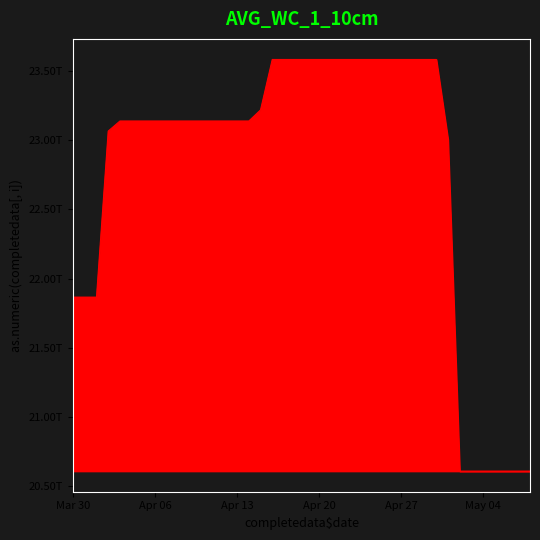

Does the chart display data point markers on the line(s)?

No